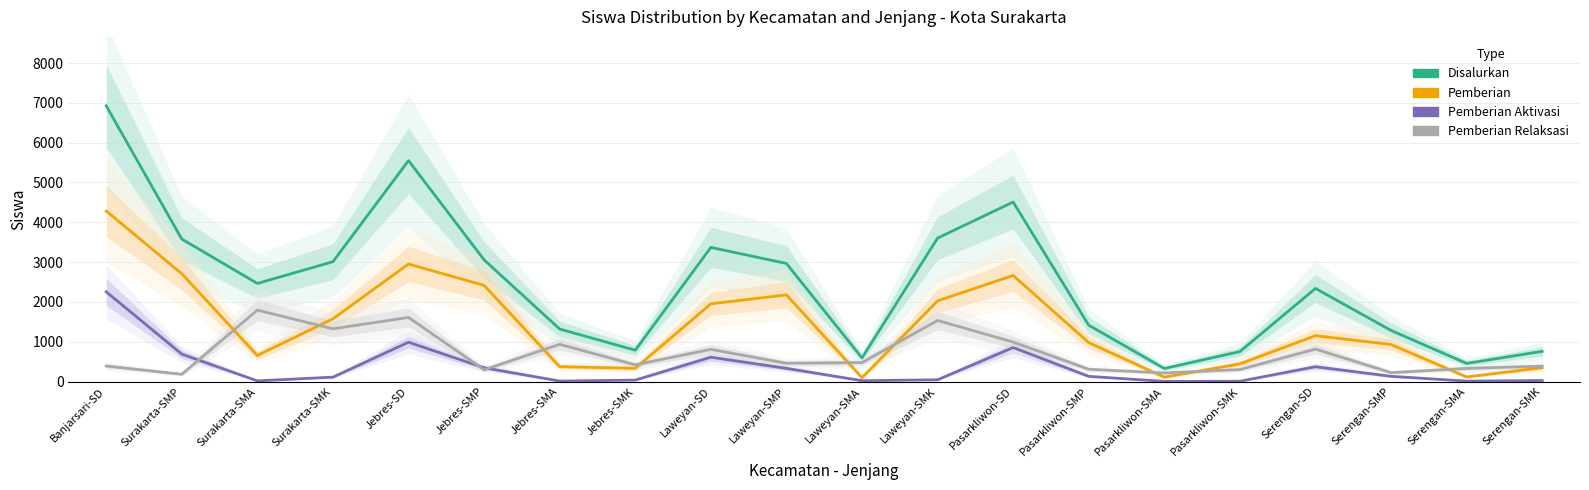

What is the label of the 8th point from the right?

Pasarkliwon-SD